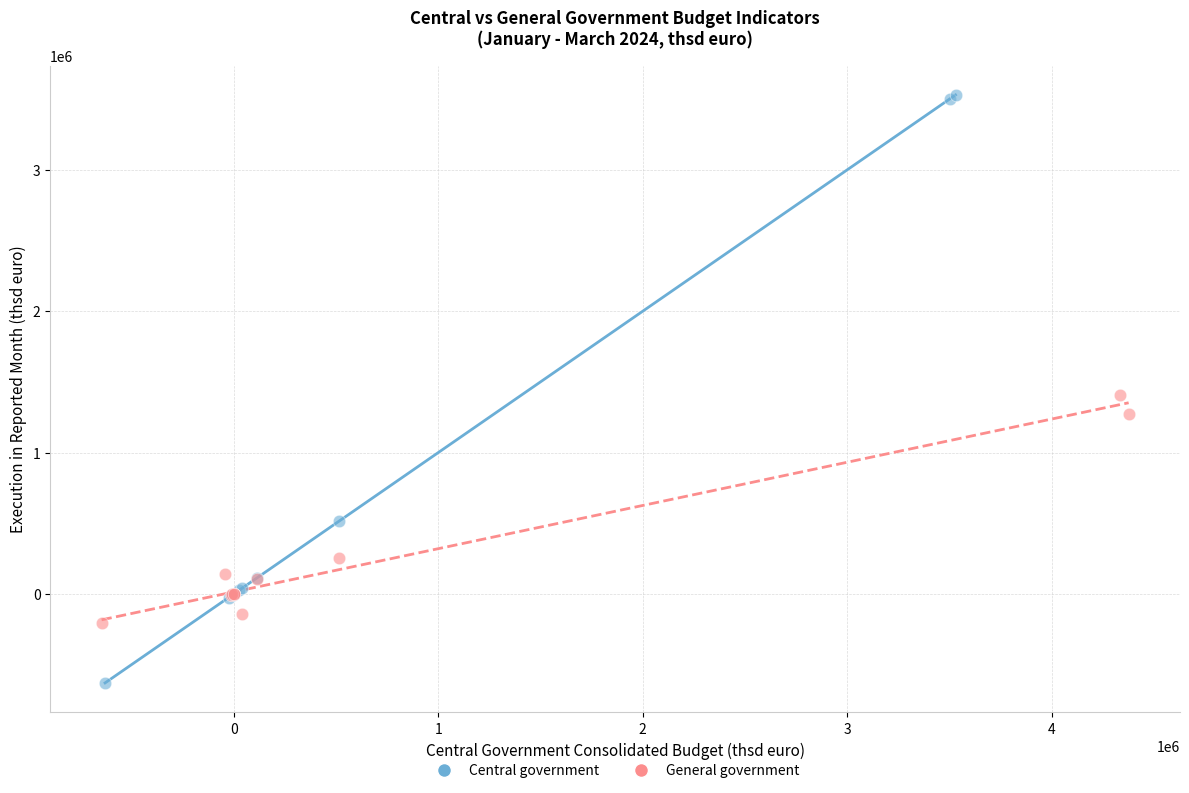

Which series reaches the maximum Y coordinate?

Central government